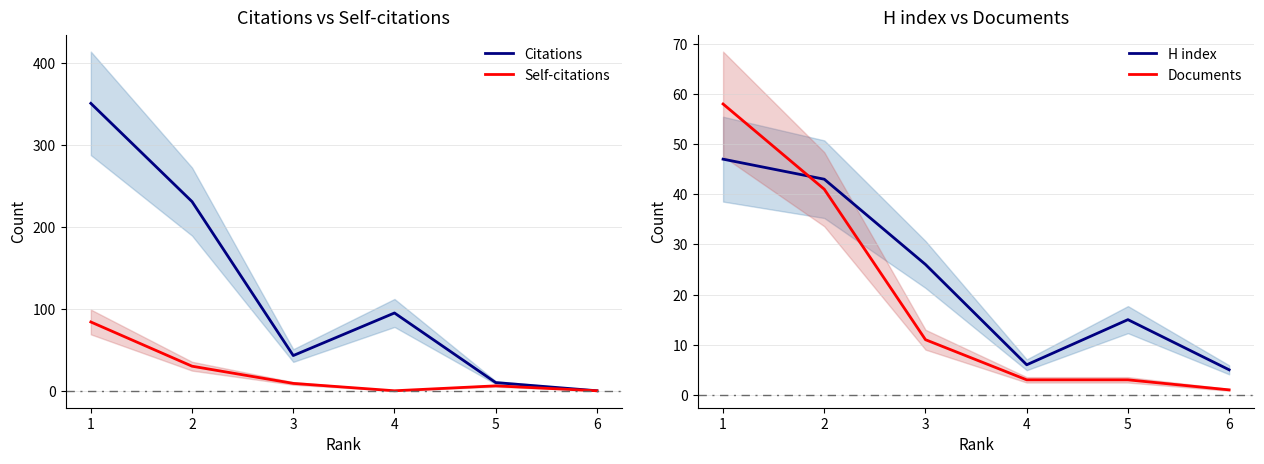

True or false: H index has a value of 8 at 4.

False